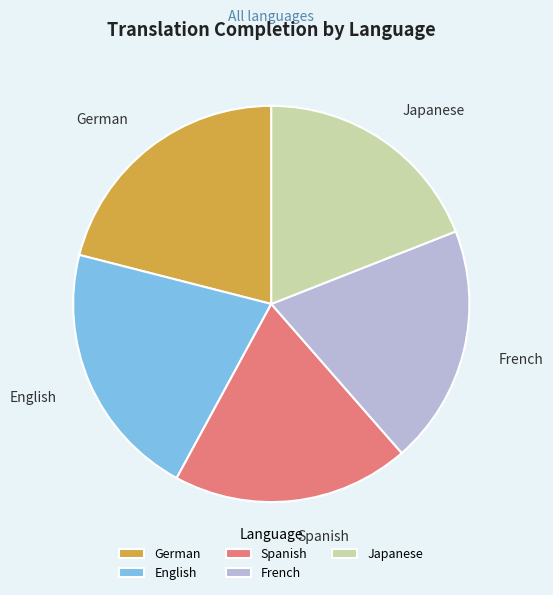

Is it true that Spanish is 19% of the pie?

True